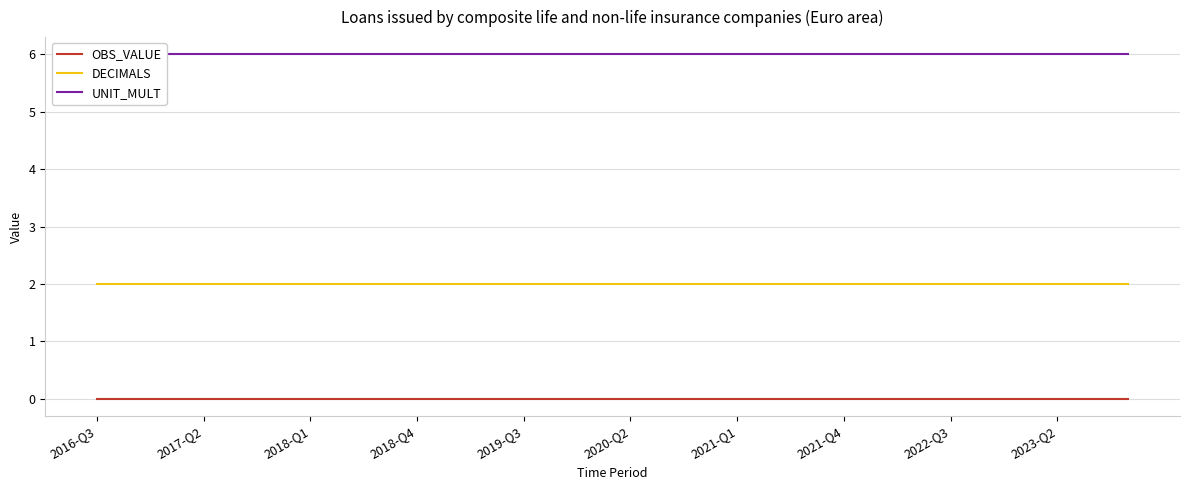

True or false: OBS_VALUE and DECIMALS intersect in this chart.

False